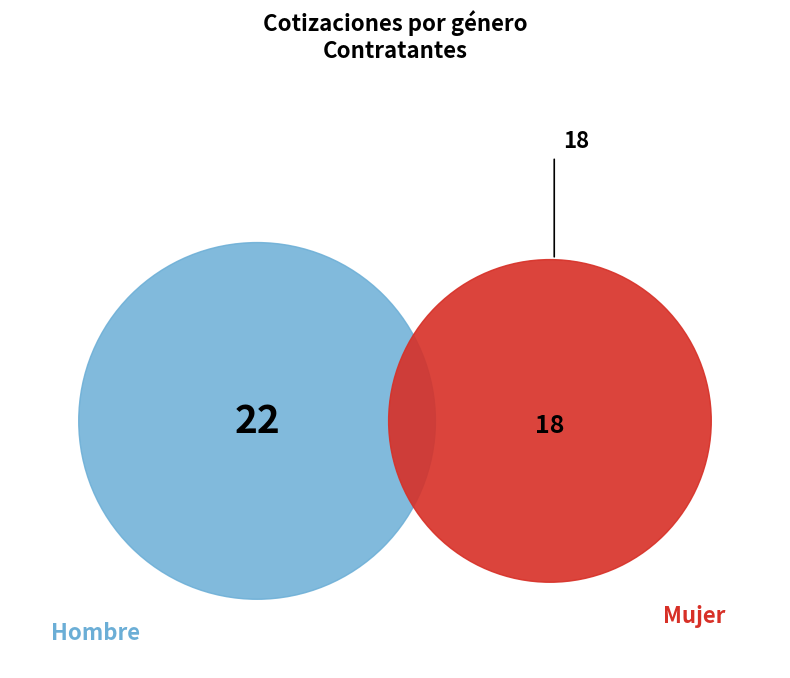

Does Mujer represent more than half of the total?

No